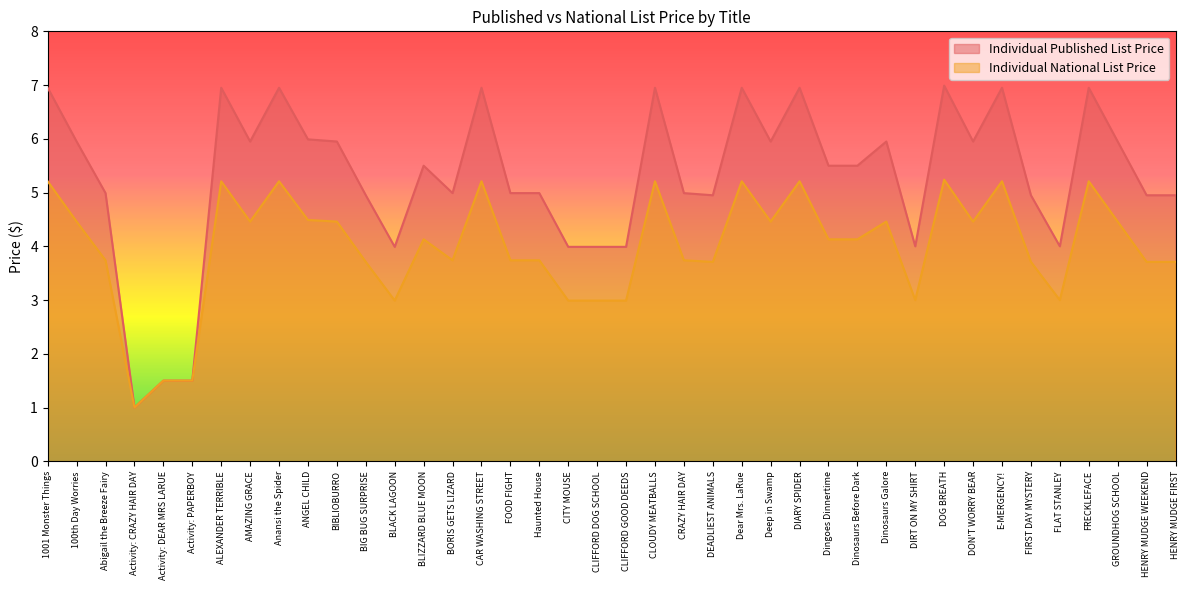

Reading left to right, list all the values displayed in this chart.

Individual Published List Price: 7.0	6.0	5.0	1.0	1.5	1.5	7.0	6.0	7.0	6.0	6.0	5.0	4.0	5.5	5.0	7.0	5.0	5.0	4.0	4.0	4.0	7.0	5.0	5.0	7.0	6.0	7.0	5.5	5.5	6.0	4.0	7.0	6.0	7.0	5.0	4.0	7.0	6.0	5.0	5.0
Individual National List Price: 5.2	4.5	3.7	1.0	1.5	1.5	5.2	4.5	5.2	4.5	4.5	3.7	3.0	4.1	3.7	5.2	3.7	3.7	3.0	3.0	3.0	5.2	3.7	3.7	5.2	4.5	5.2	4.1	4.1	4.5	3.0	5.2	4.5	5.2	3.7	3.0	5.2	4.5	3.7	3.7